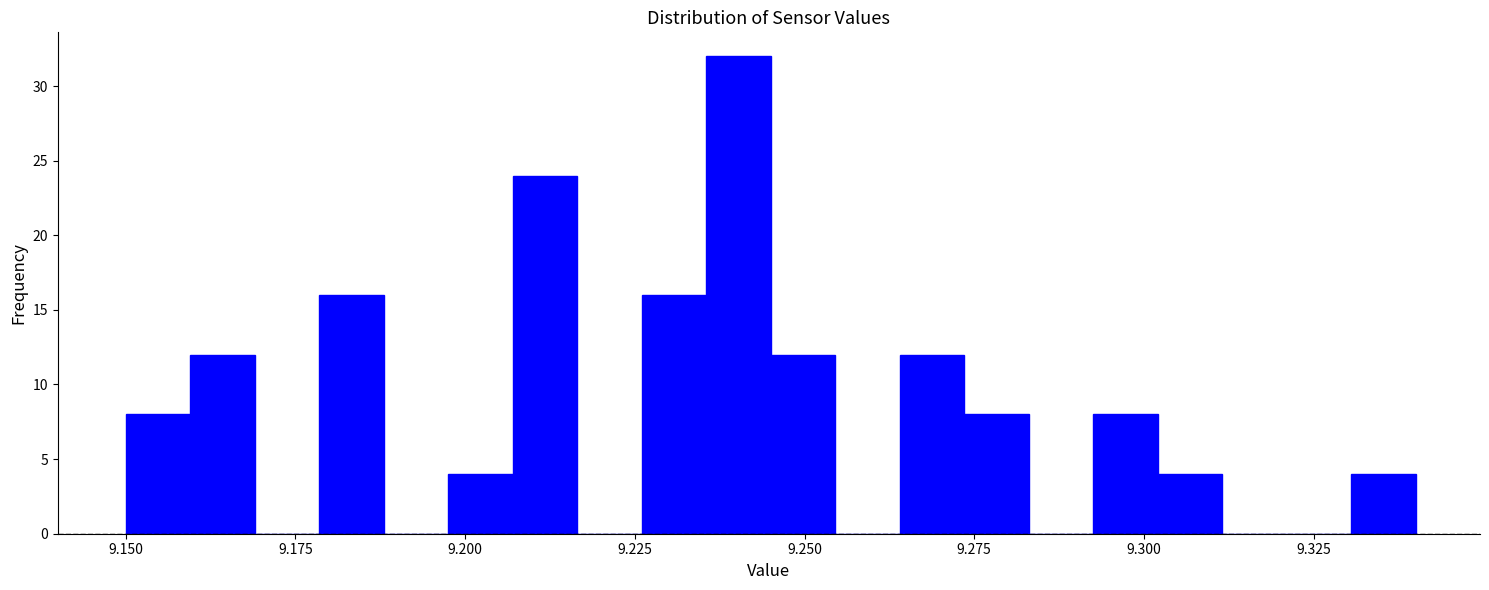

Read against the x-axis, roughly where is the centre of the tallest bar?

9.240